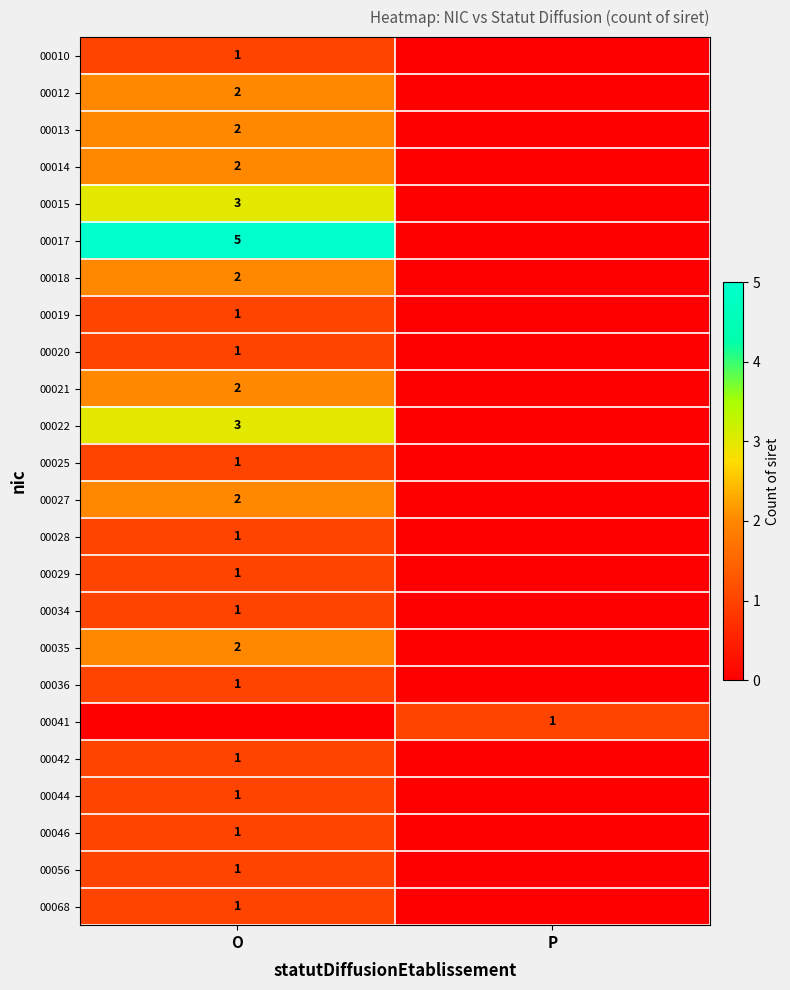

At how many categories does at least one series exceed 1?

1